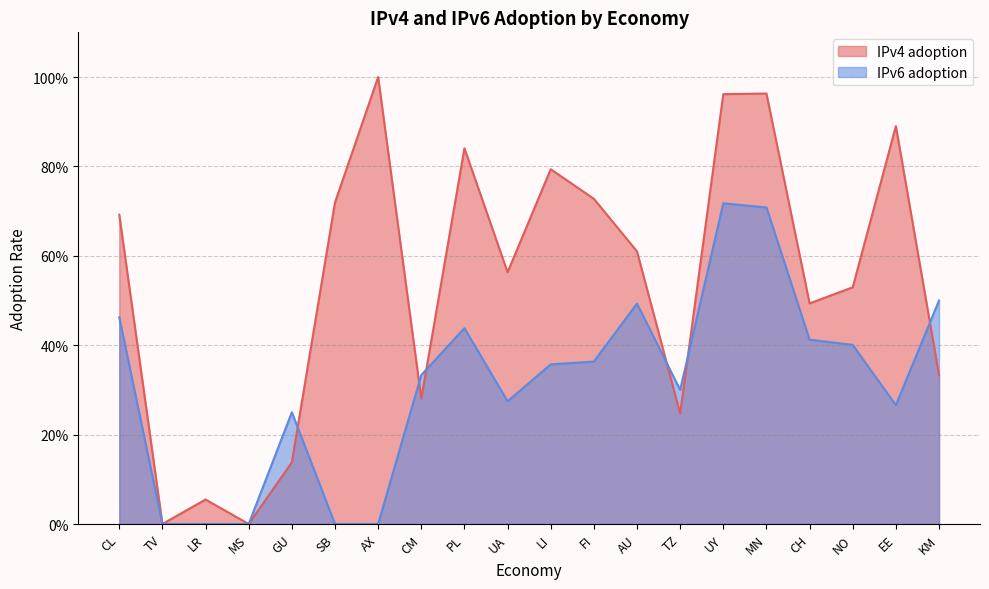

What is the highest value of the IPv6 adoption series?

0.7